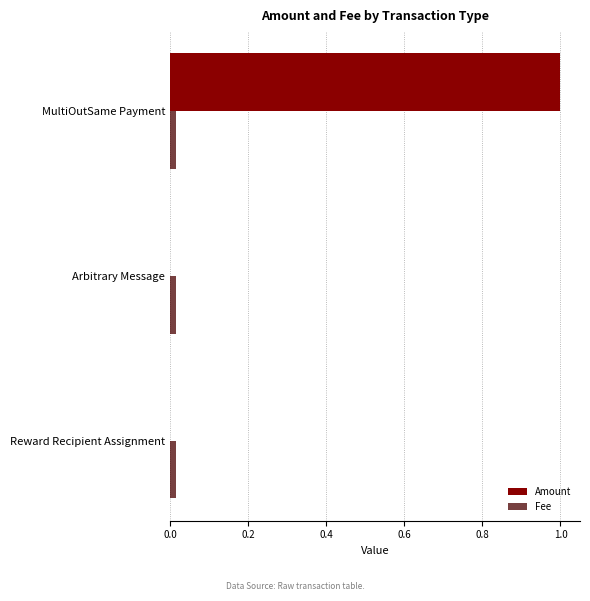

Which series changed the most between Arbitrary Message and MultiOutSame Payment?

Amount